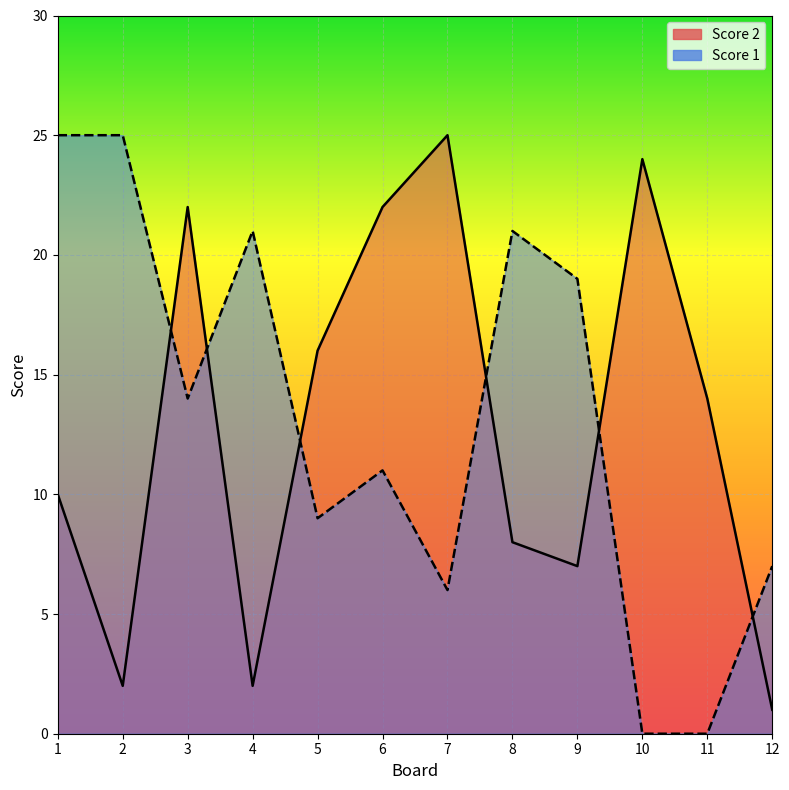

True or false: Score 2 has more than 0 points higher than both neighbors.

True